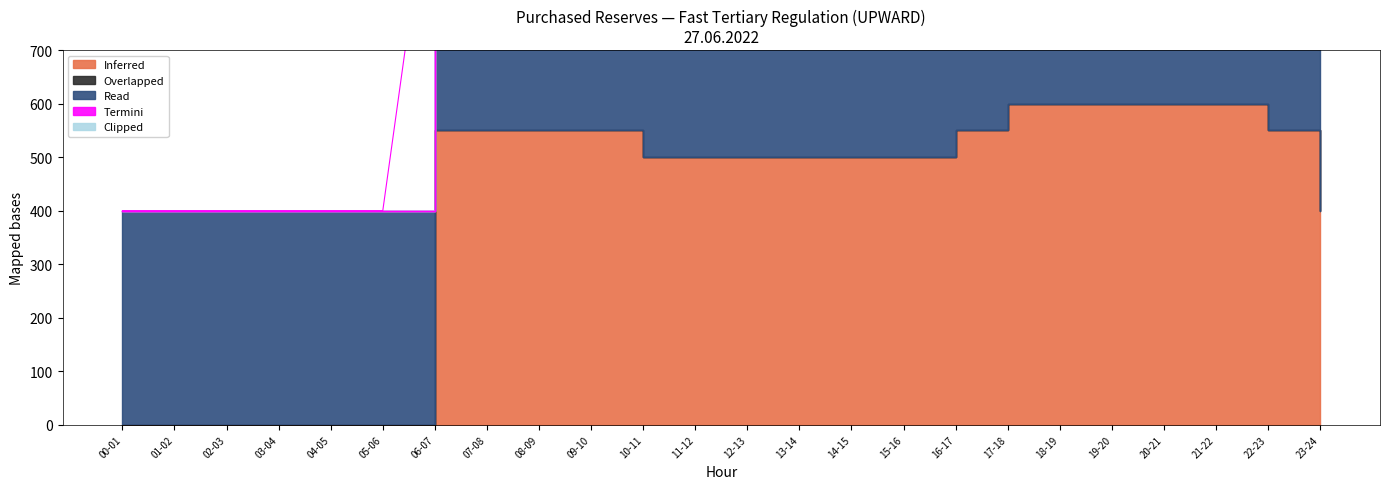

Between 00-01 and 11-12, which is larger?

11-12